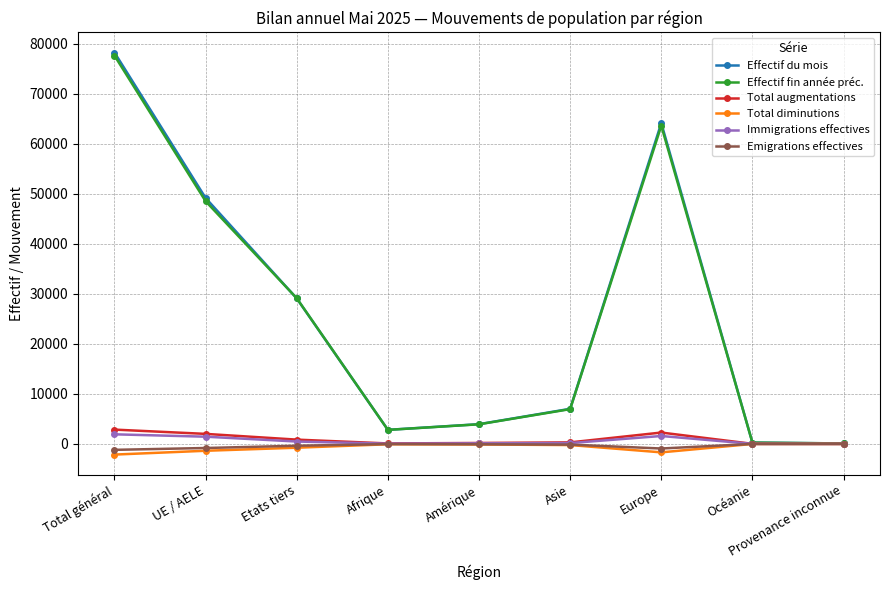

Which series has the widest spread of values?

Effectif du mois